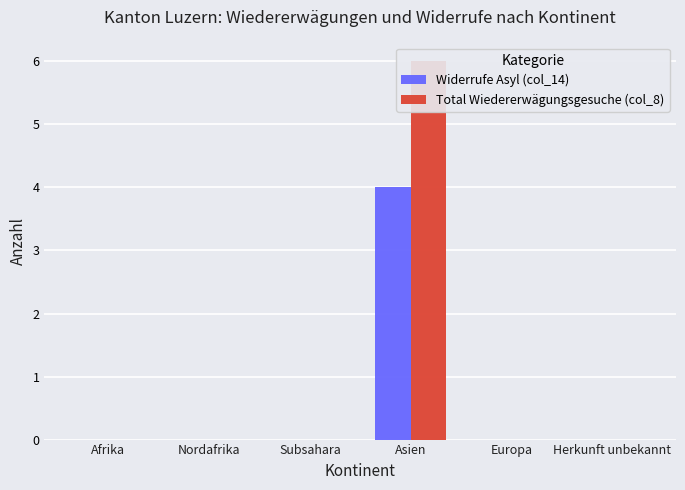

What value does the Widerrufe Asyl (col_14) series have at Asien?

4